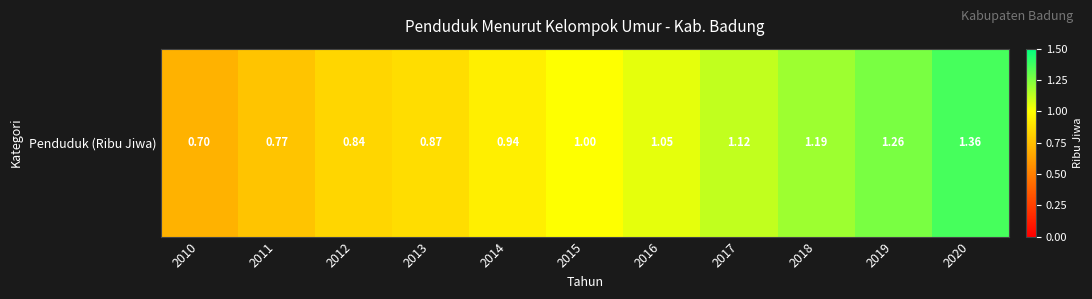

Rank the categories by value from highest to lowest.

2020, 2019, 2018, 2017, 2016, 2015, 2014, 2013, 2012, 2011, 2010